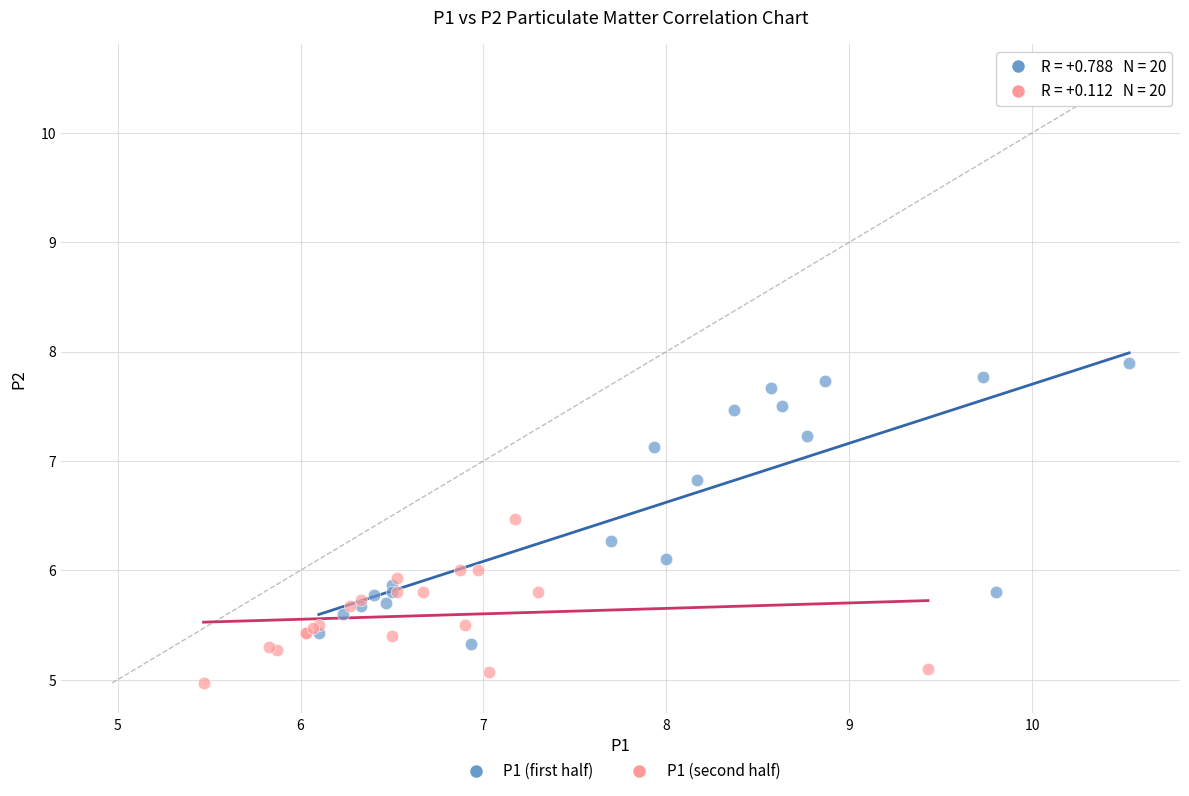

Which series has the largest Y range (max minus min)?

P1 (first half)